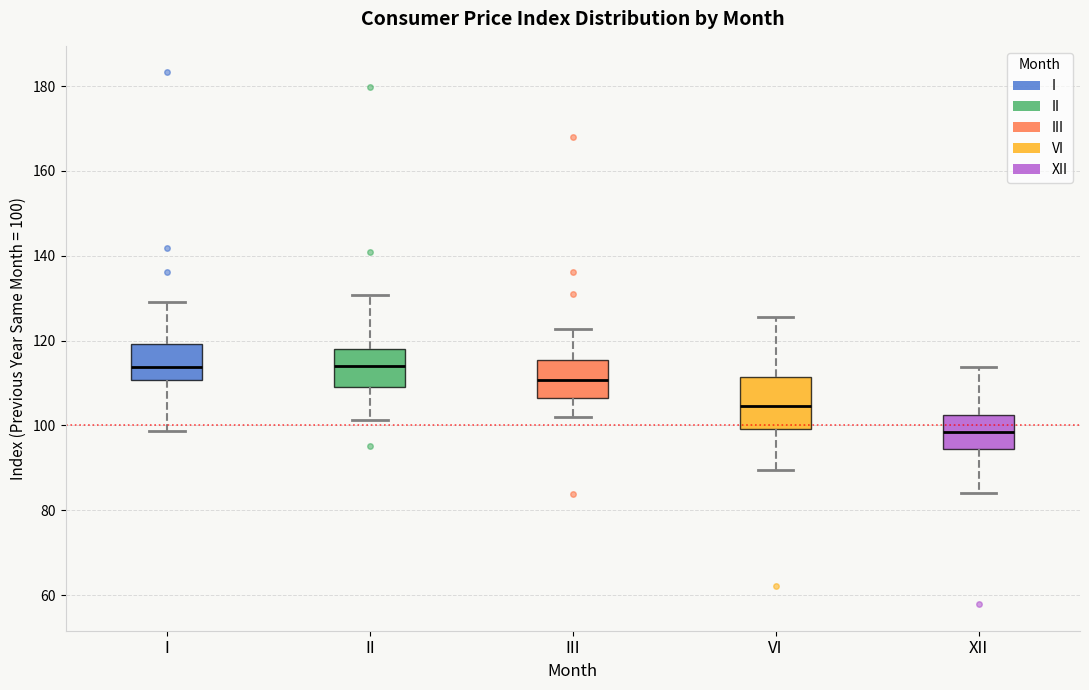

Reading left to right, transcribe this box plot: for each box, give where its median line is, the range the box spans, and where its two whiskers end, as read against the y-axis. The values are not printed on the chart, so give them approximately, as read against the axis.

I: median 114, box 110 to 120, whiskers 98 to 130
II: median 114, box 110 to 118, whiskers 102 to 130
III: median 110, box 106 to 116, whiskers 102 to 122
VI: median 104, box 100 to 112, whiskers 90 to 126
XII: median 98, box 94 to 102, whiskers 84 to 114